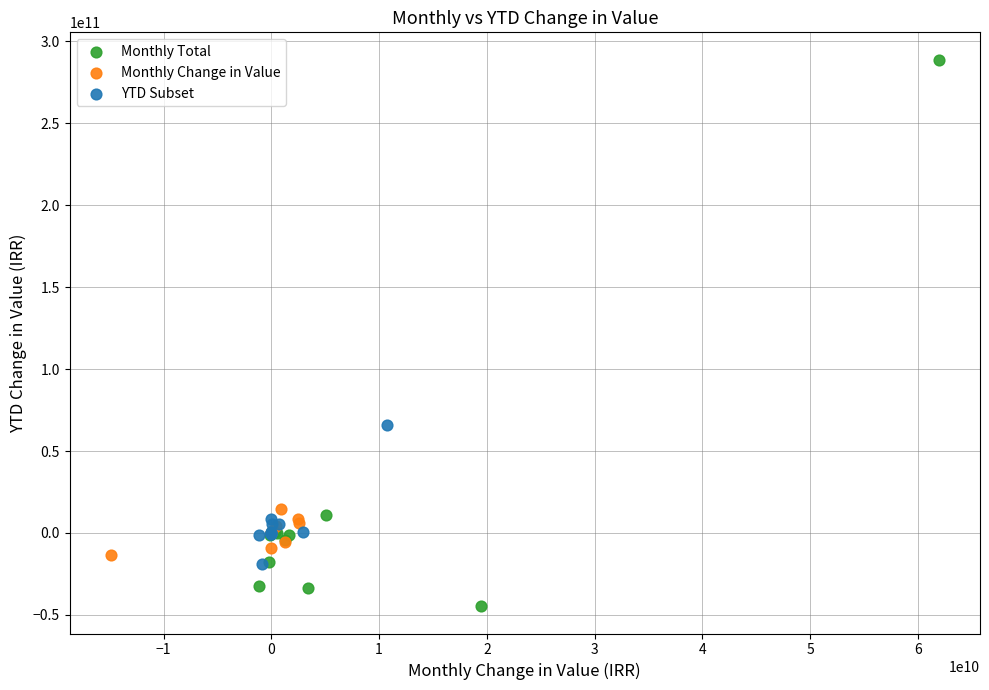

Which series reaches the maximum Y coordinate?

Monthly Total